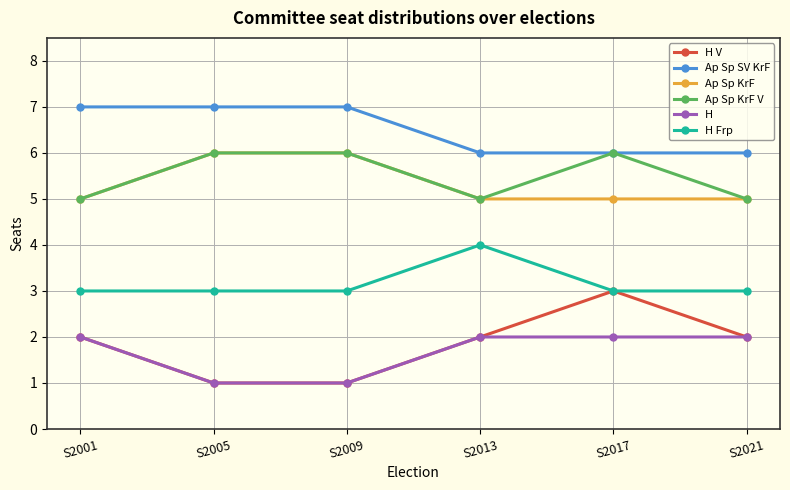

What is the lowest value of the Ap Sp KrF series?

5